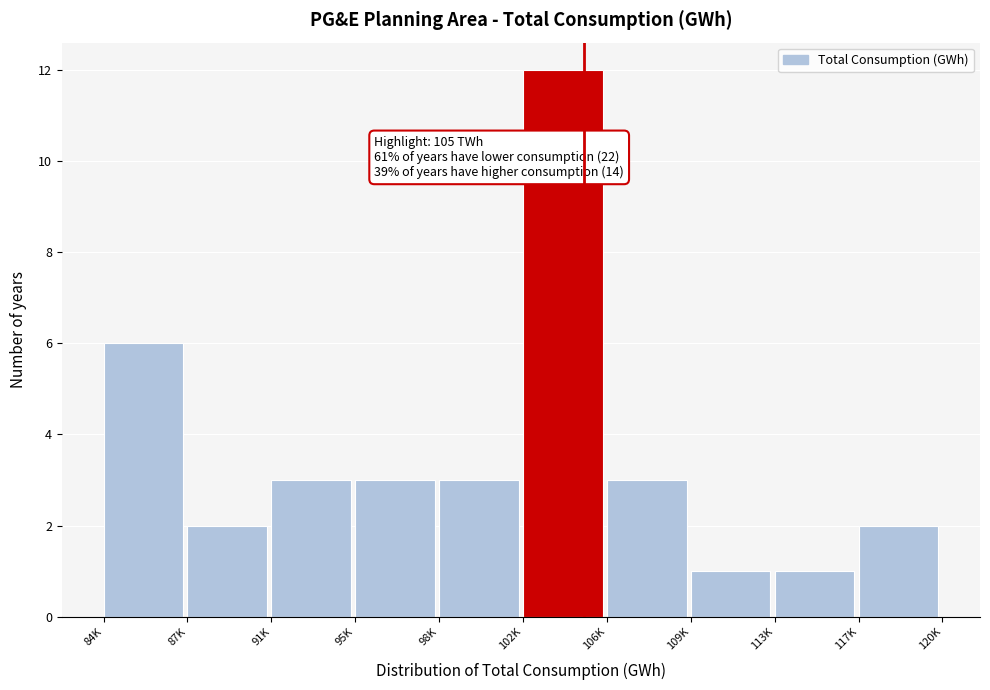

Reading left to right, what are all the values shown in this chart?

84K=6	87K=2	91K=3	95K=3	98K=3	102K=12	106K=3	109K=1	113K=1	117K=2